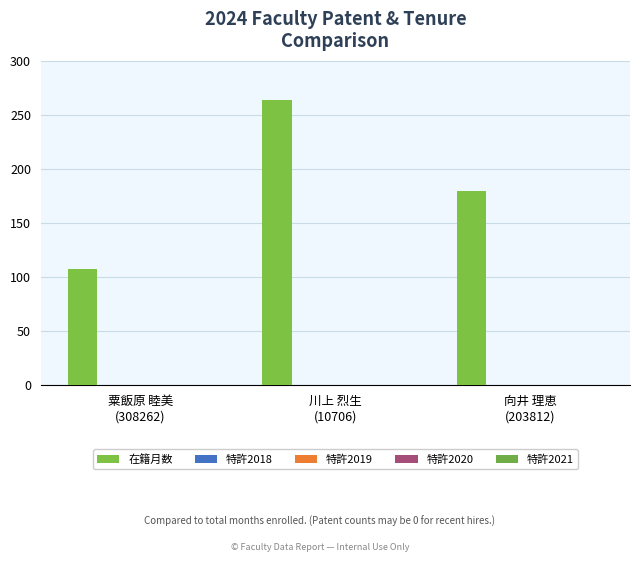

How many distinct data groups are displayed?

1